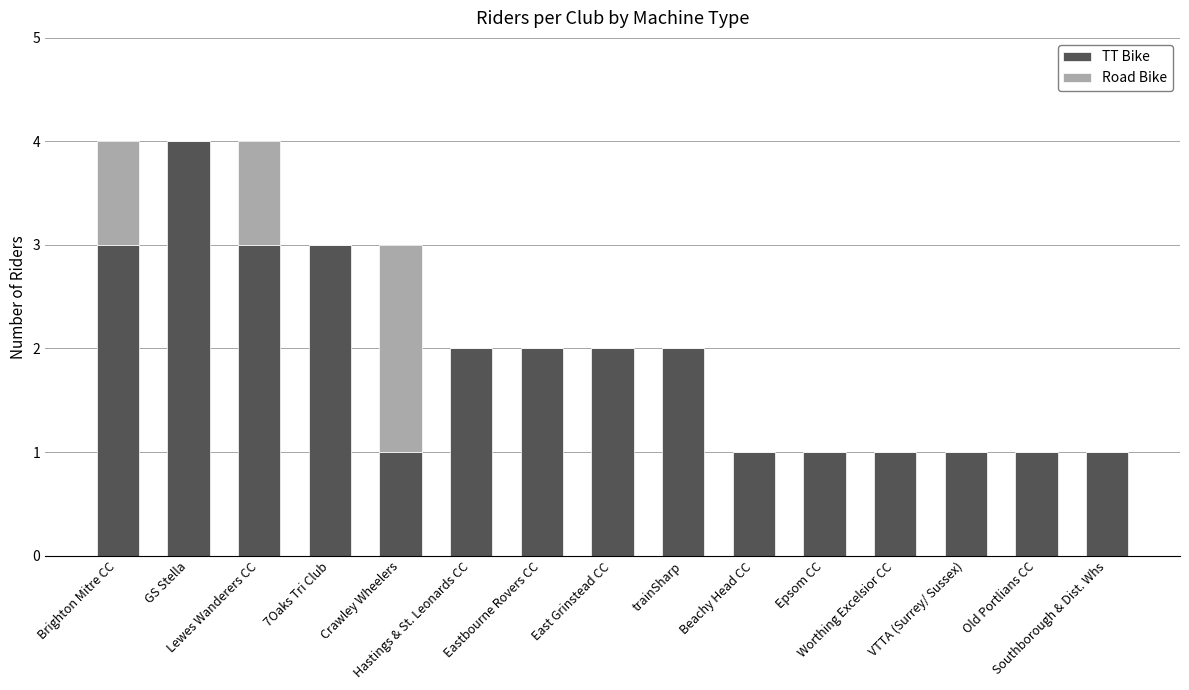

What is the average value of the TT Bike series?

2